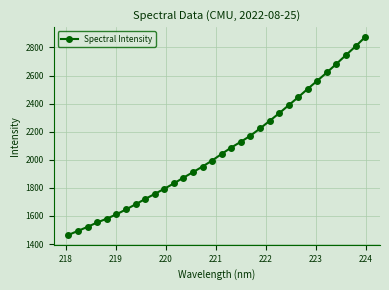

What is the value of the 8th point from the left?

1682.9